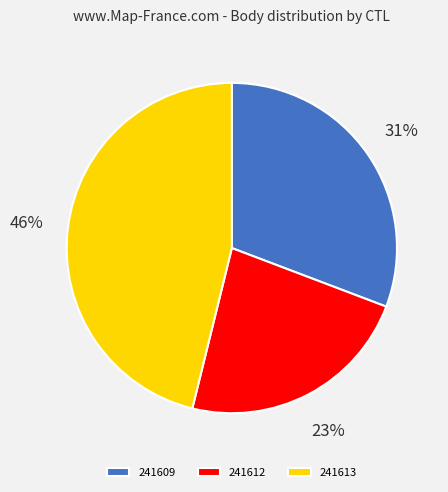

How many segments does this pie chart have?

3